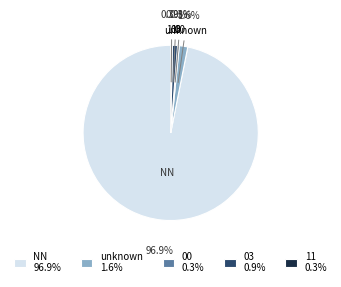

To the nearest percent, what percentage of the pie is 03?

1%